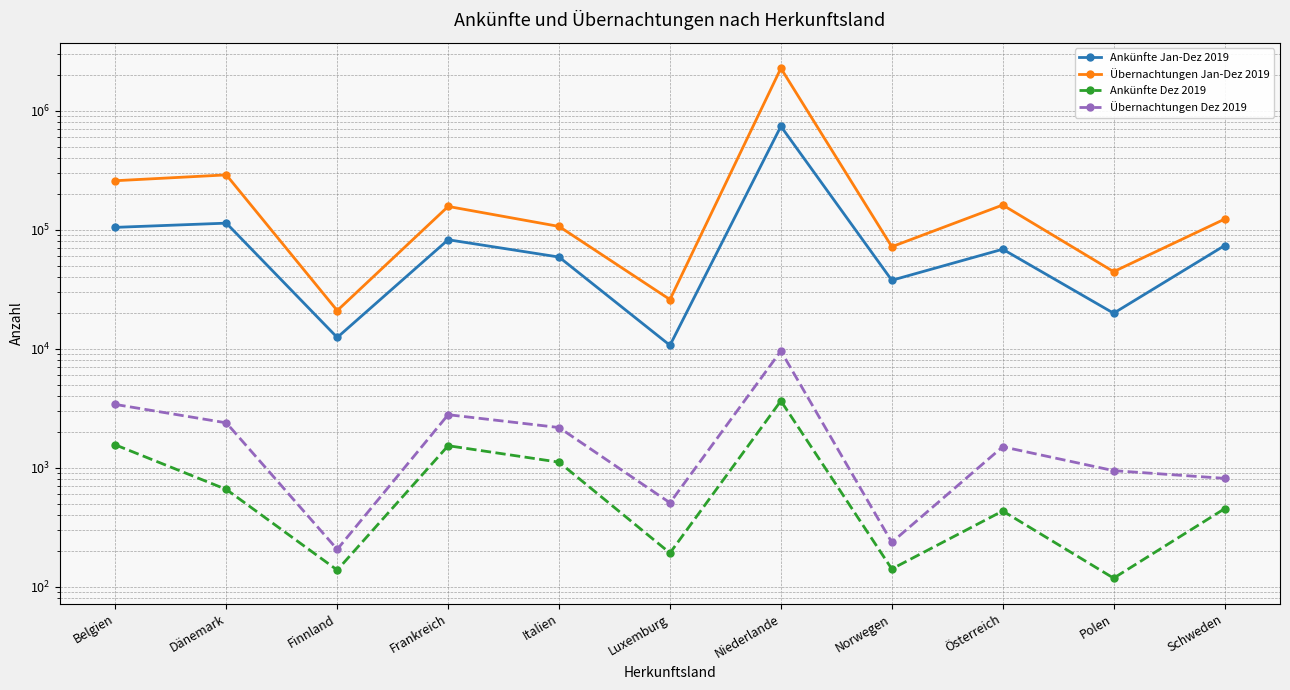

What is the value of the Übernachtungen Jan-Dez 2019 point at the 11th from the left?

122710